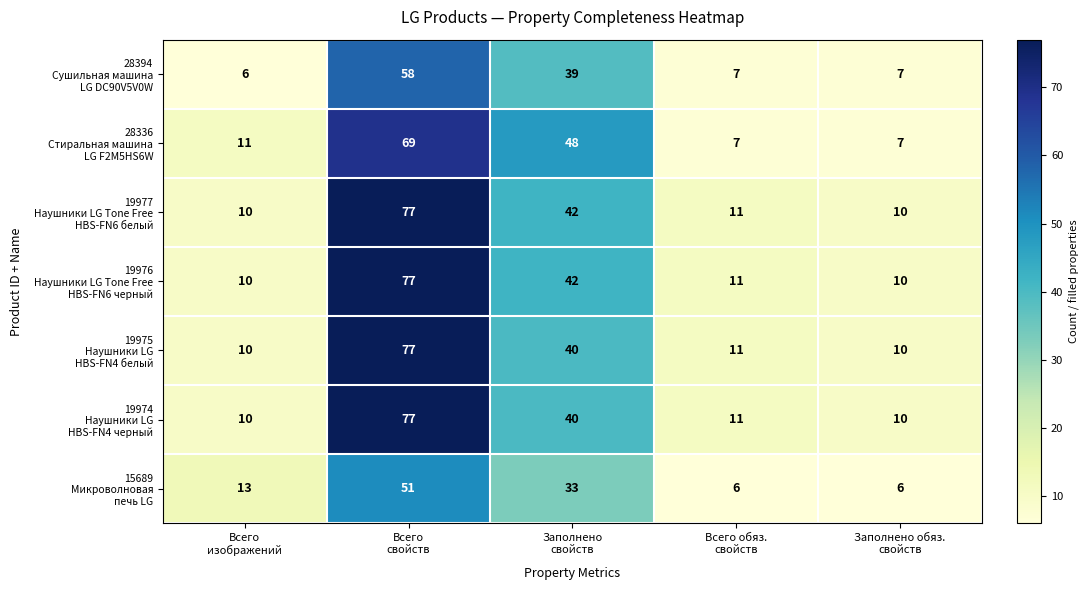

What is the minimum value shown in the chart?

6